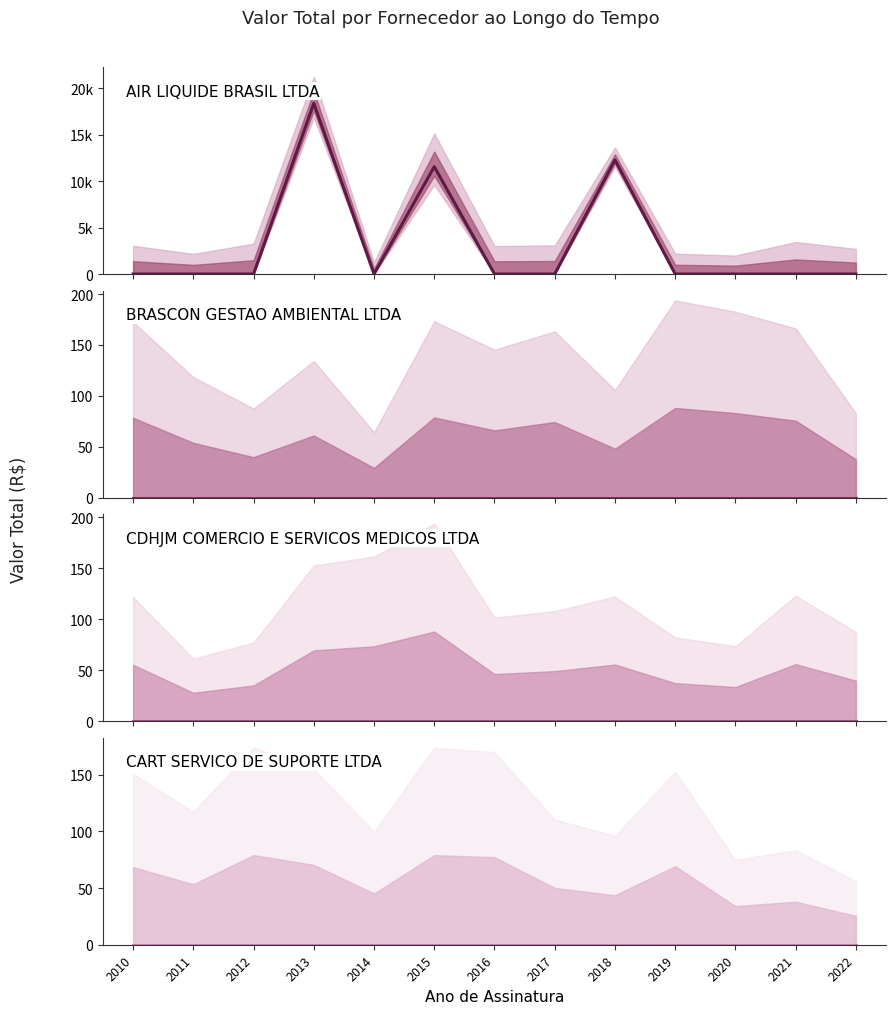

Which series has the largest range (max minus min)?

AIR LIQUIDE BRASIL LTDA